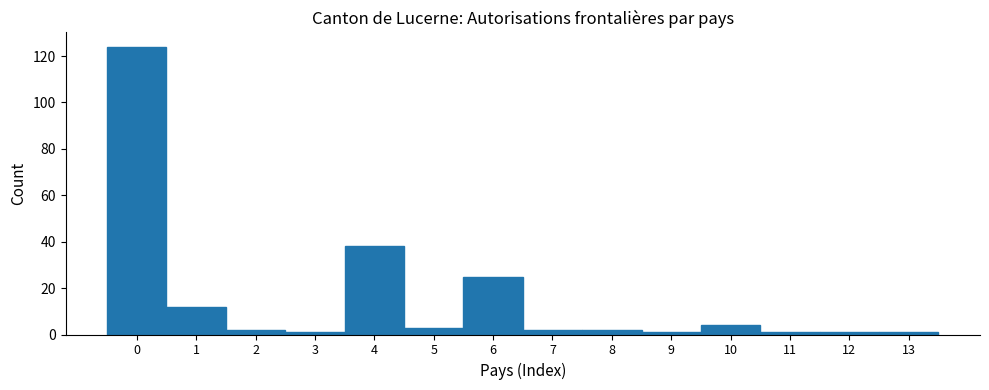

What is the height of the bar covering 9.5 to 10.5 on the x-axis? The values are not printed on the chart, so give them approximately, as read against the axis.

4